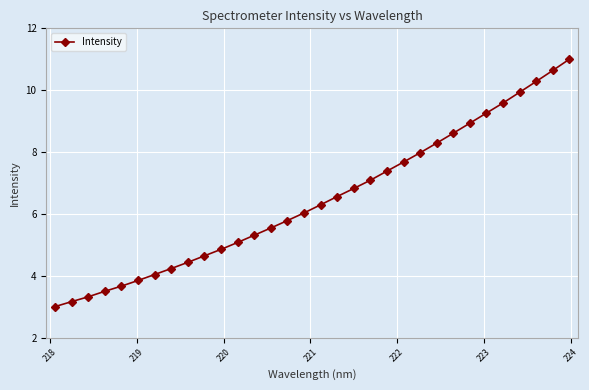

What is the difference between the maximum and minimum values?

8.0